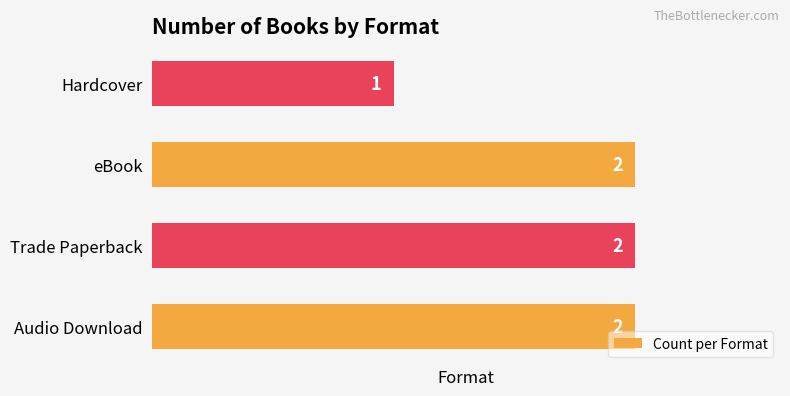

What is the sum of all values?

7